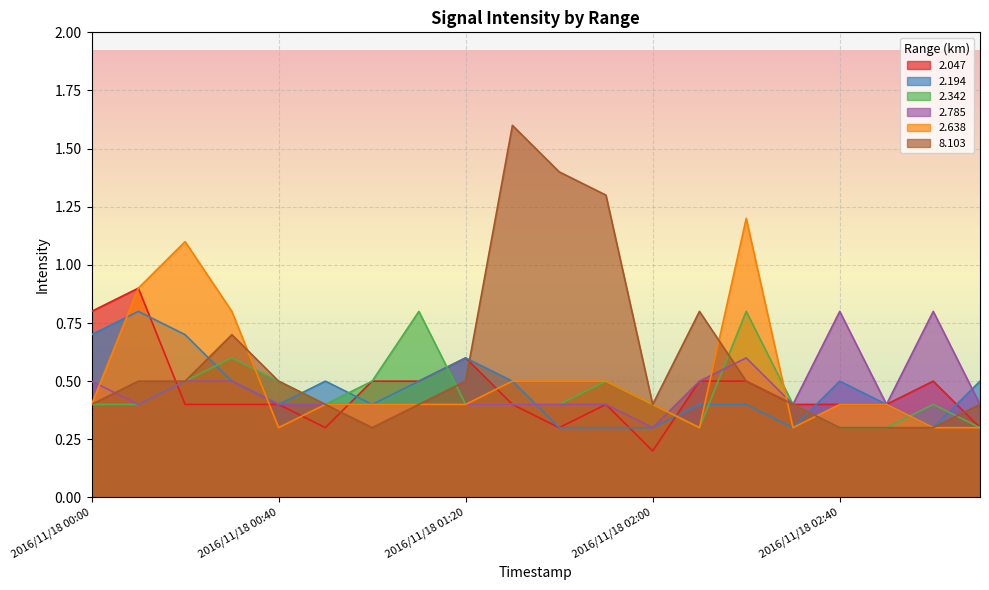

How many interior local peaks does the 2.785 series have?

3